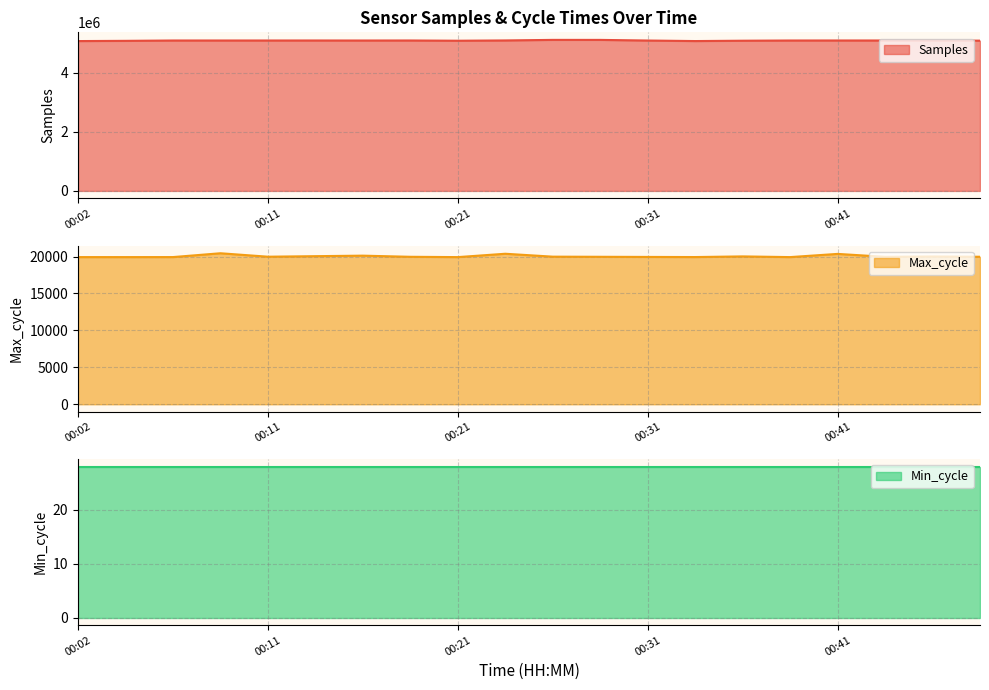

At which label is Samples closest to 5093272?

00:41